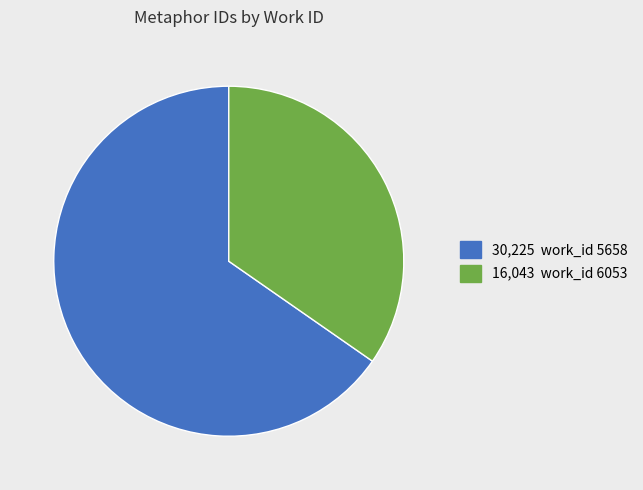

Does any single category account for the majority?

Yes